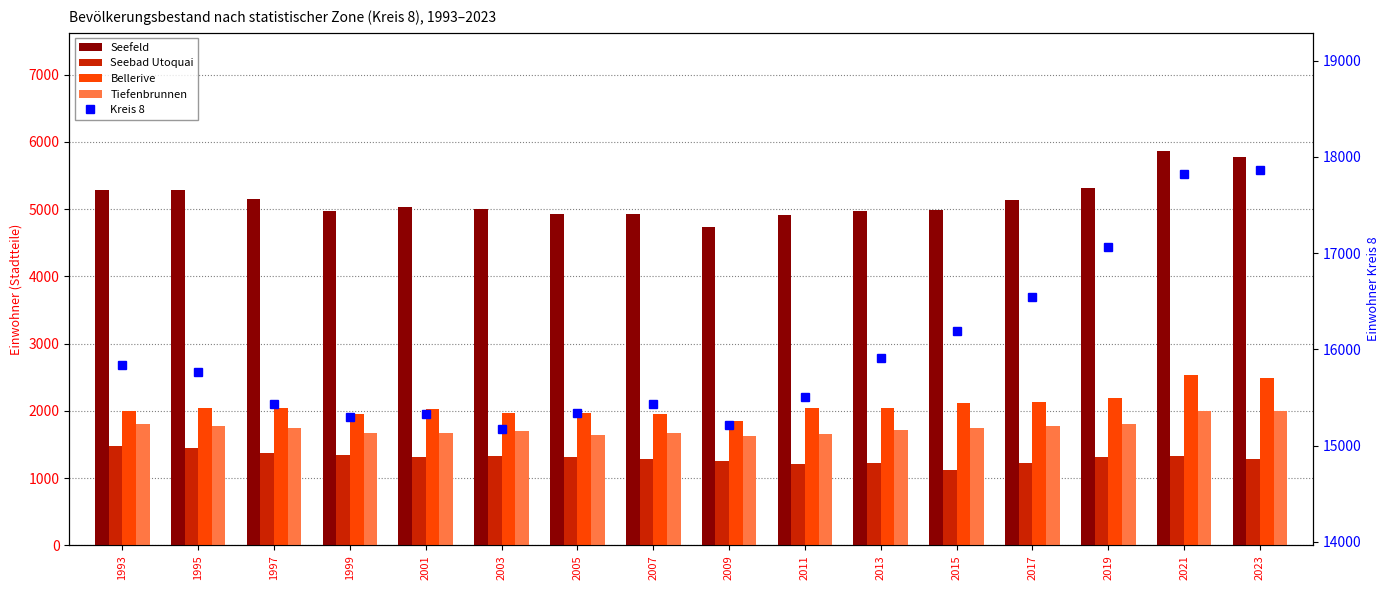

Where is Seefeld nearest to the value 5297?

1993